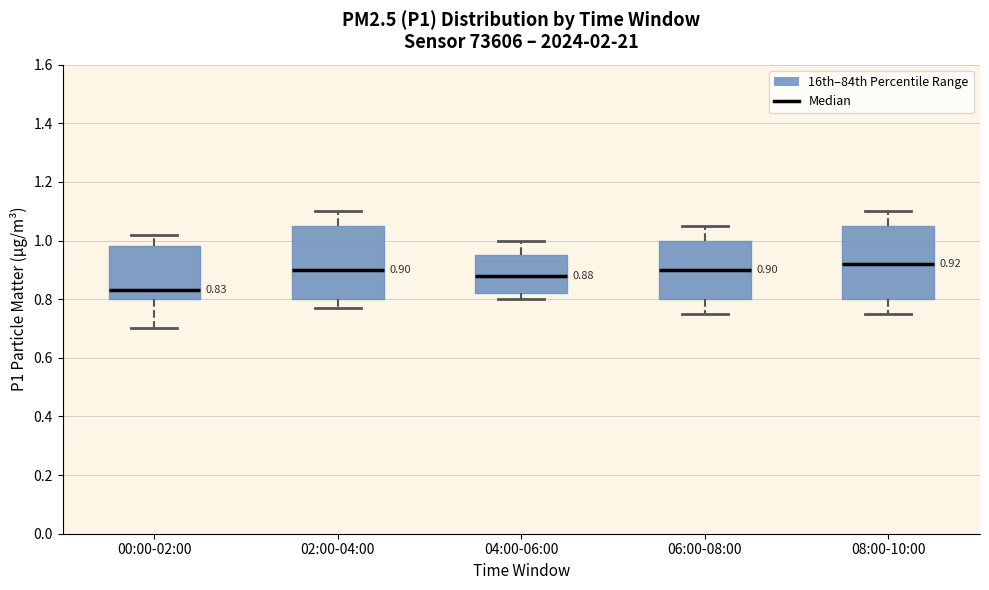

Which box's median line is the lowest?

00:00-02:00